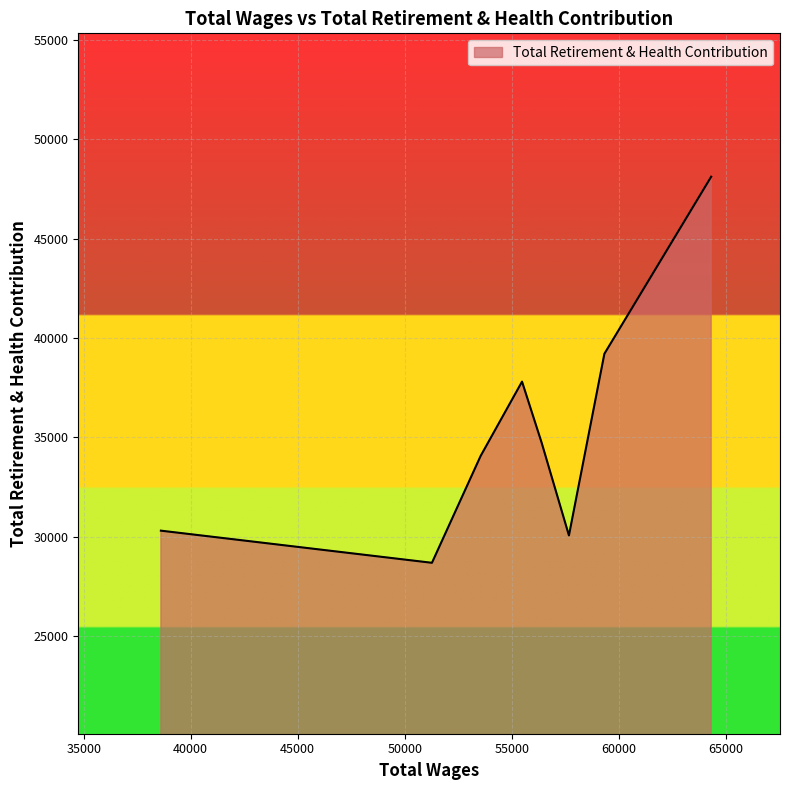

What is the maximum value shown in the chart?

48119